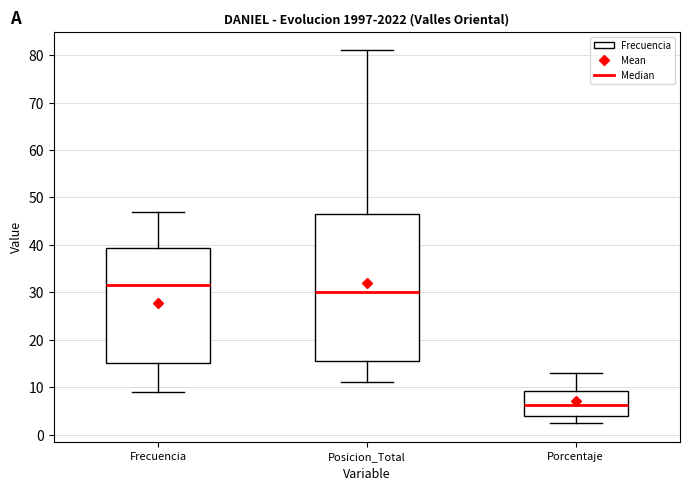

Reading left to right, read every box against the y-axis: the position of its median line, the range the box covers, and the ends of its whiskers. The values are not printed on the chart, so give them approximately, as read against the axis.

Frecuencia: median 32, box 15 to 39, whiskers 9 to 47
Posicion_Total: median 30, box 16 to 47, whiskers 11 to 81
Porcentaje: median 6, box 4 to 9, whiskers 2 to 13